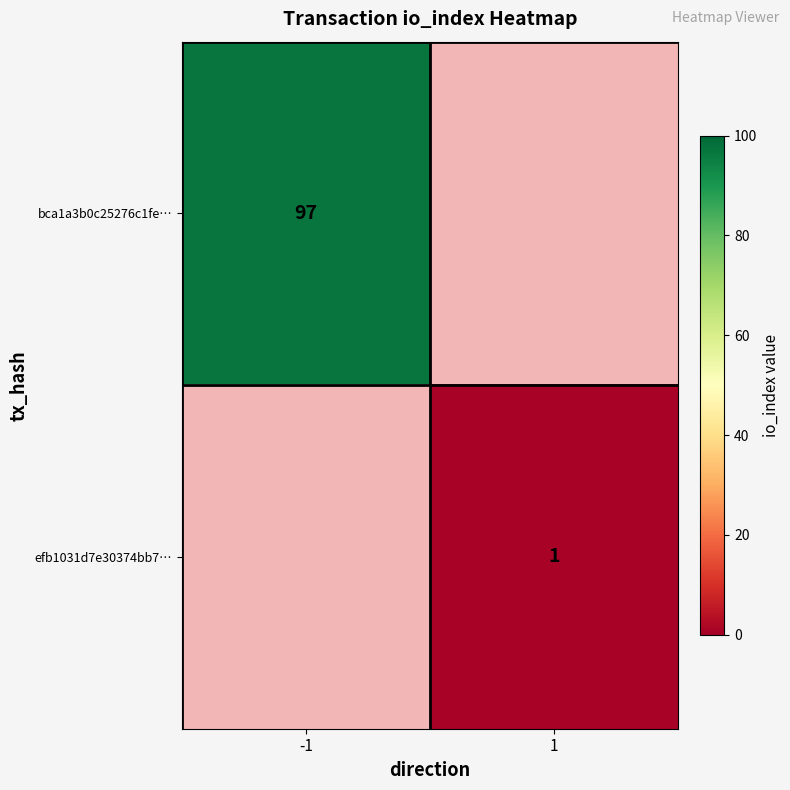

Count the number of categories in the chart.

2